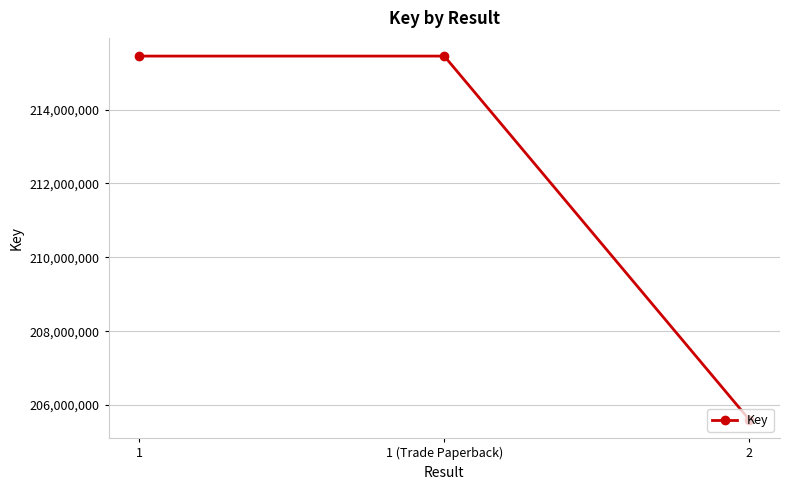

What is the smallest value displayed?

205598830